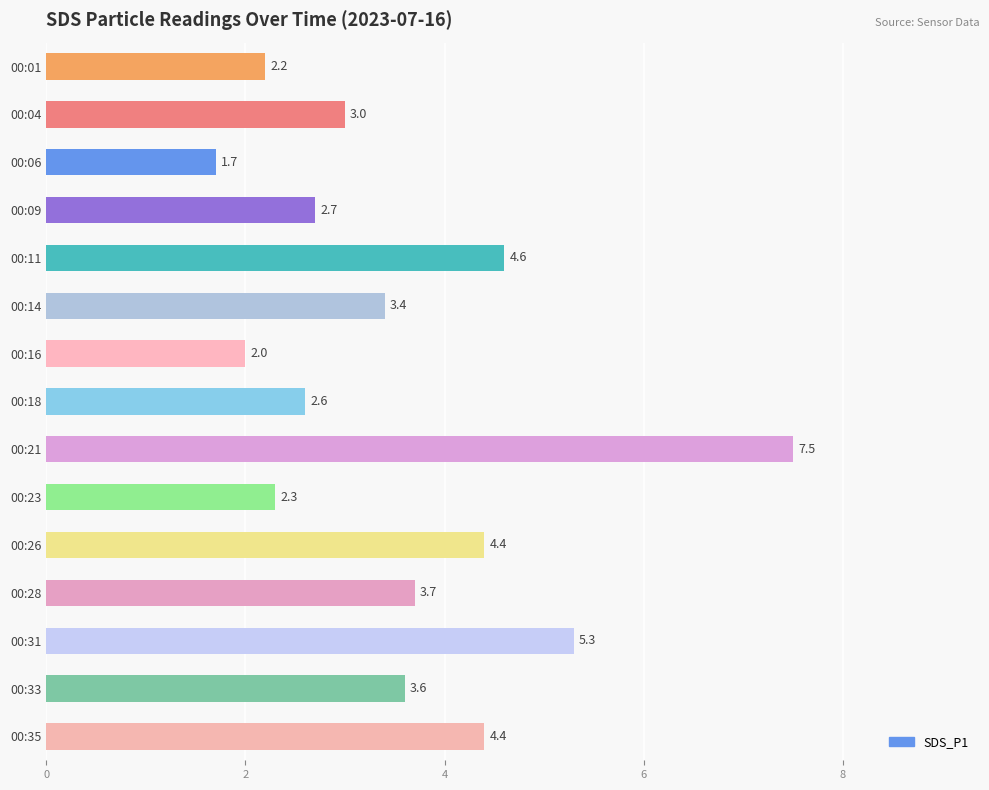

Which label corresponds to the smallest value in the chart?

00:06